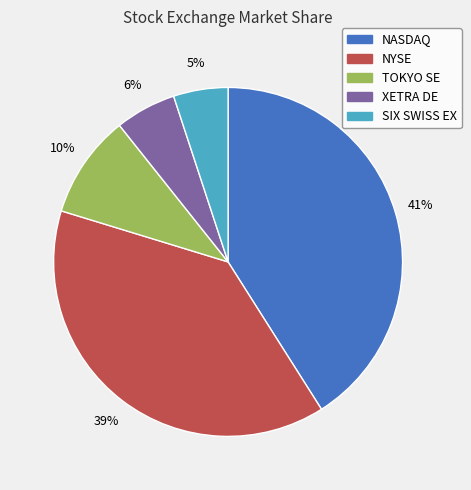

To the nearest percent, what is the average slice percentage?

20%